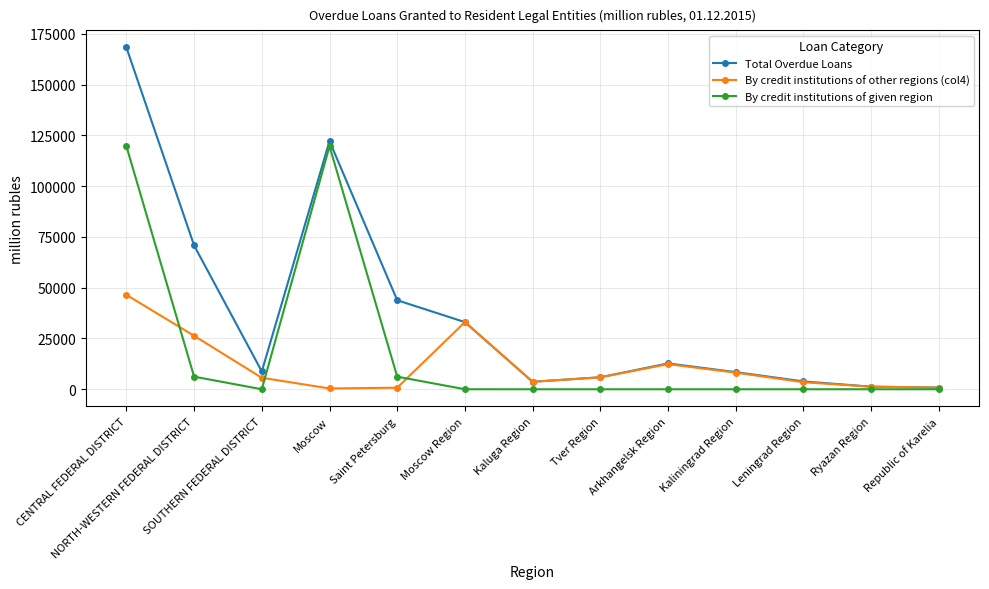

What is the label of the 3rd point from the right?

Leningrad Region